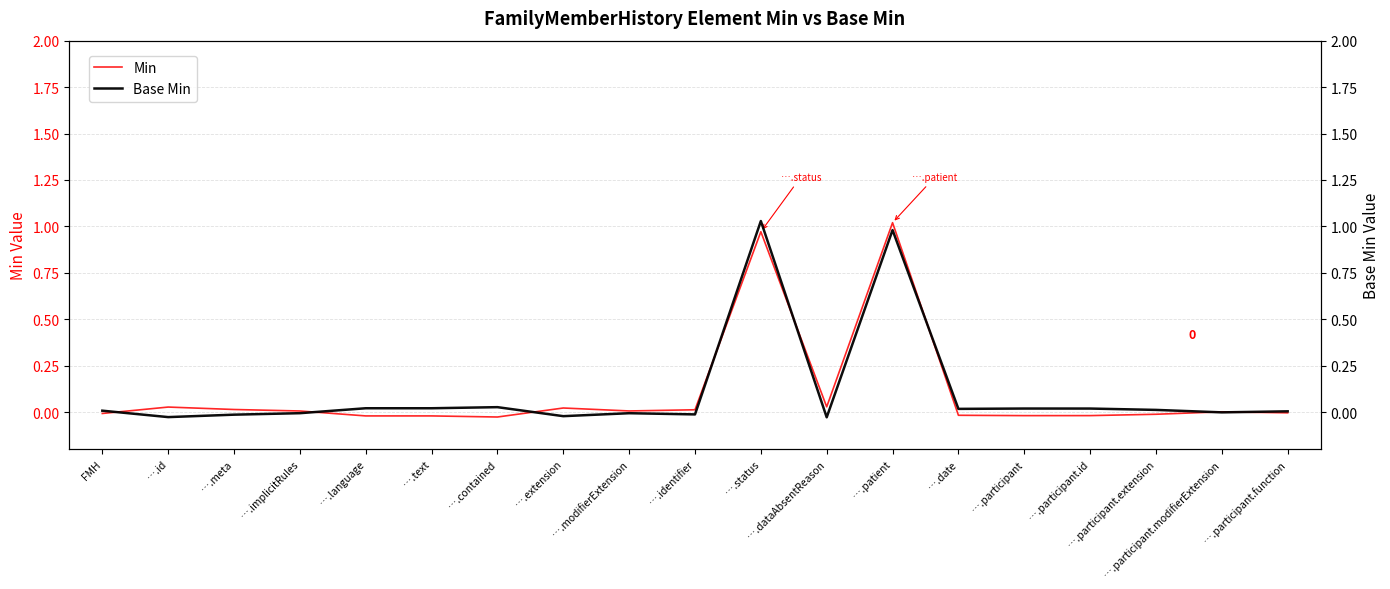

At ….participant, list the series in order from largest to smallest.

Base Min, Min